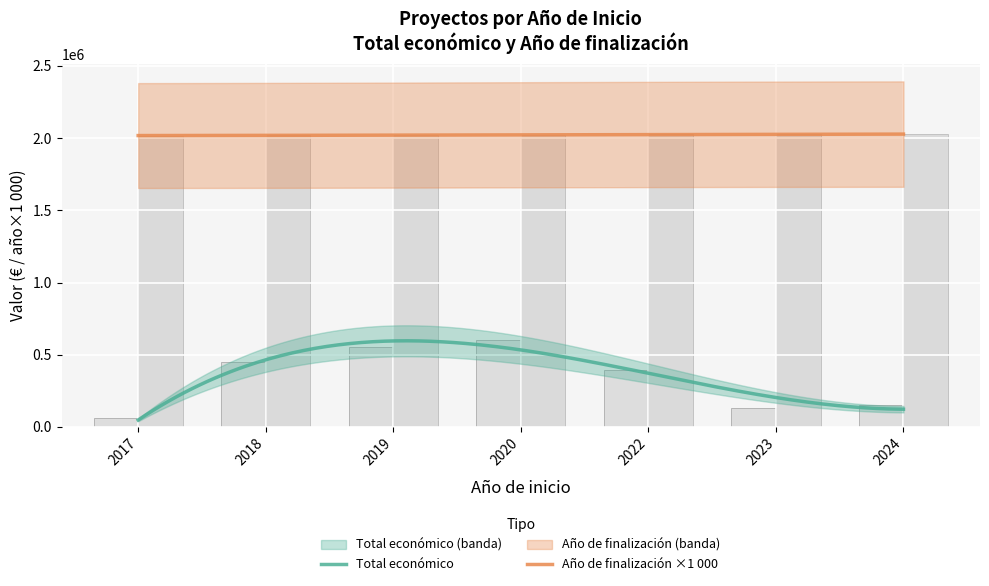

Reading left to right, what are all the values shown in this chart?

Total económico: 61850	449494	551174	599636	395340	134112	150000
Año de finalización: 2017000	2018000	2021000	2021000	2025000	2026000	2027000